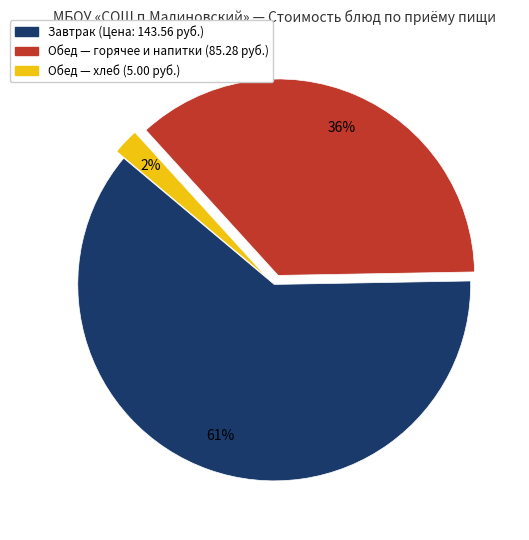

Does any single category account for the majority?

Yes